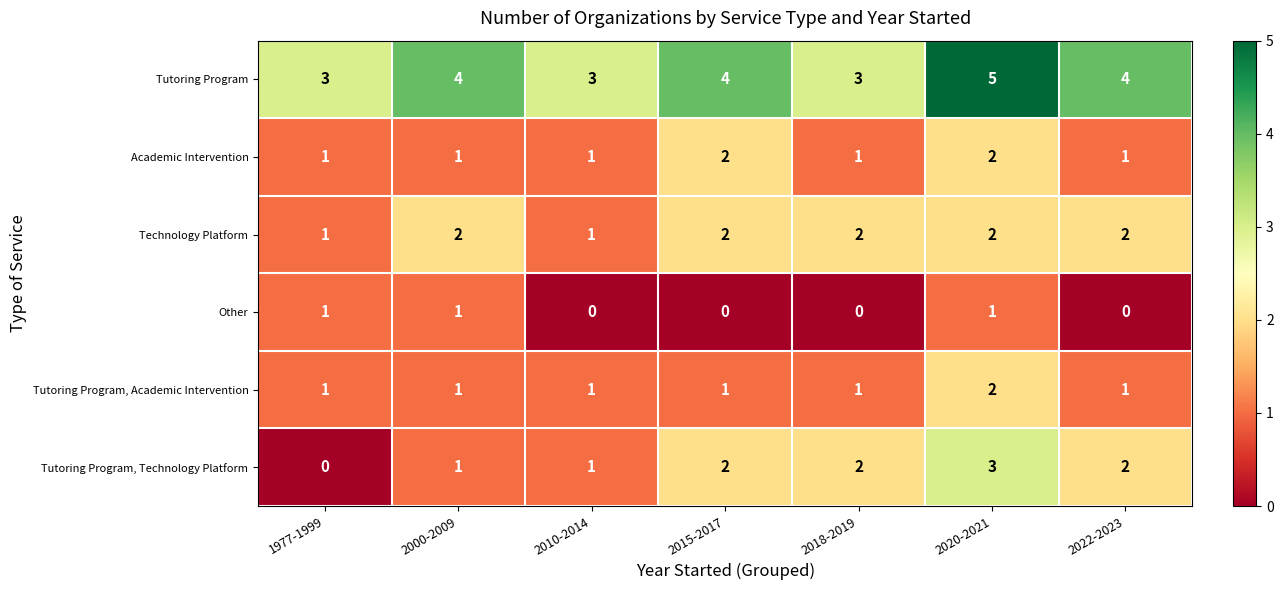

What is the maximum value shown in the chart?

5